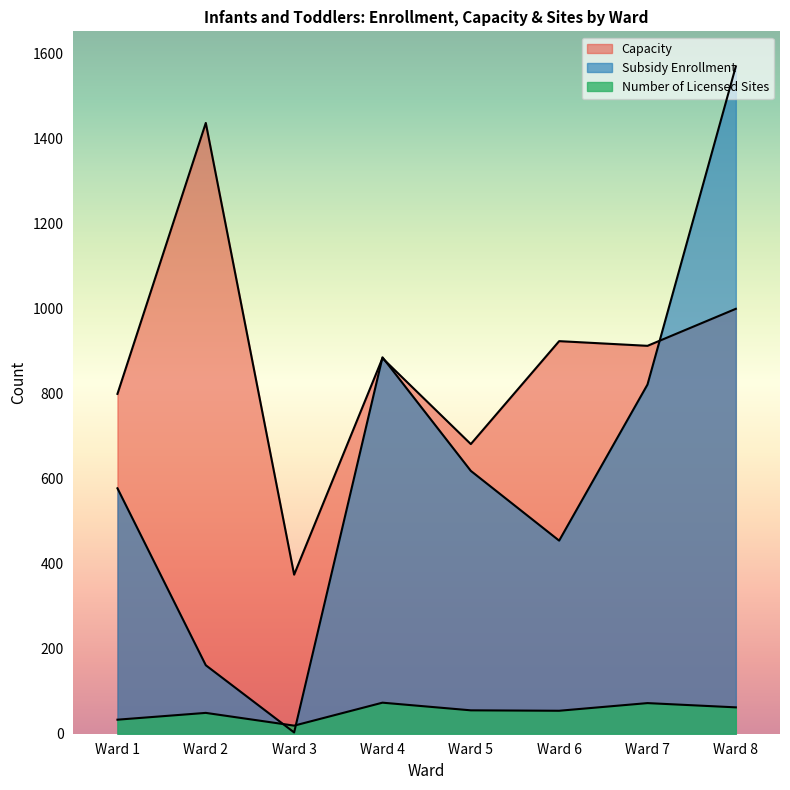

What is the difference between the highest and lowest values at Ward 4?

812